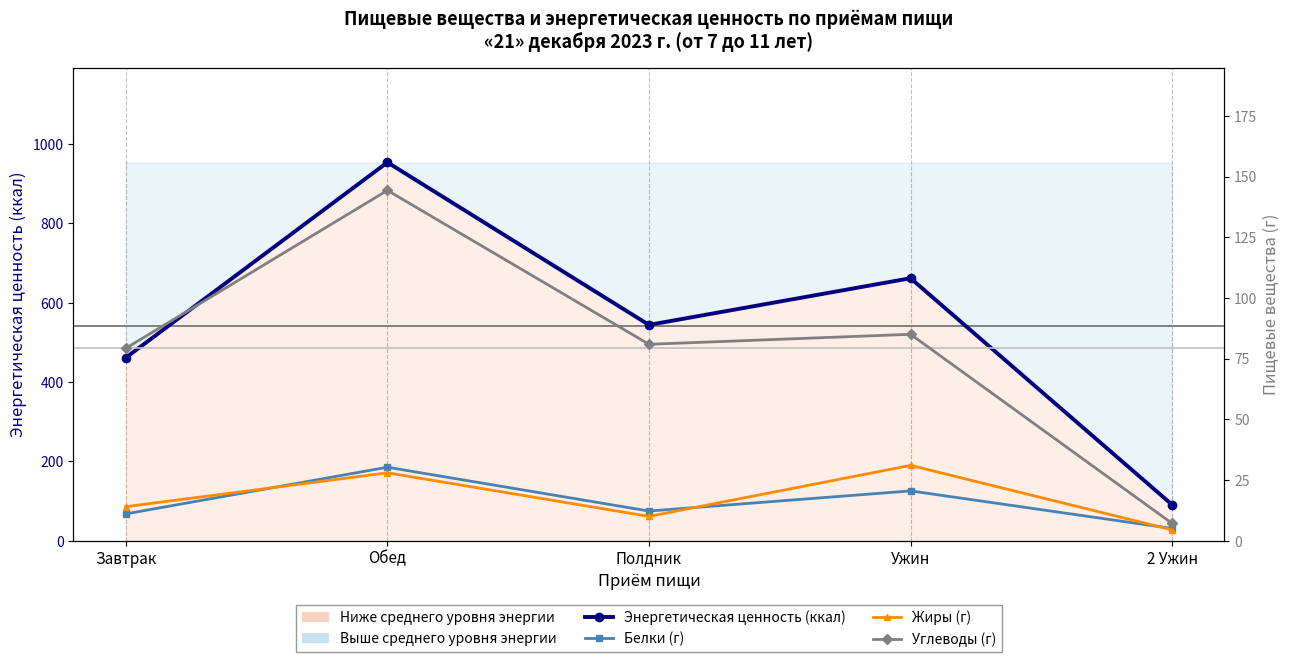

What is the difference between the Белки (г) values at Обед and Полдник?

18.0